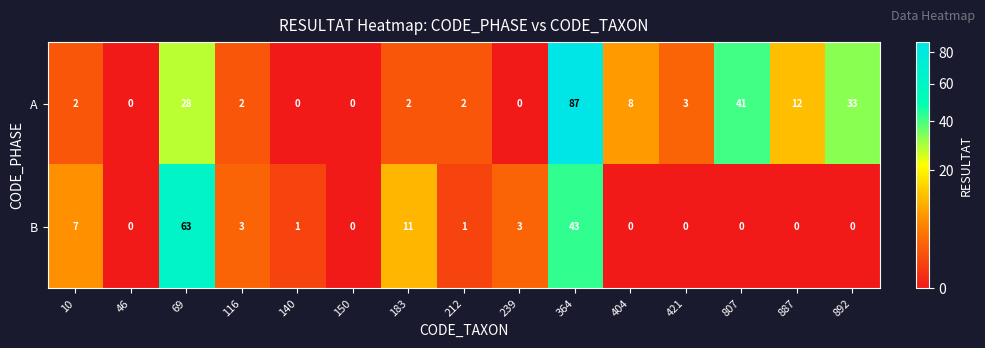

The value of B at 150 is 0. True or false?

True